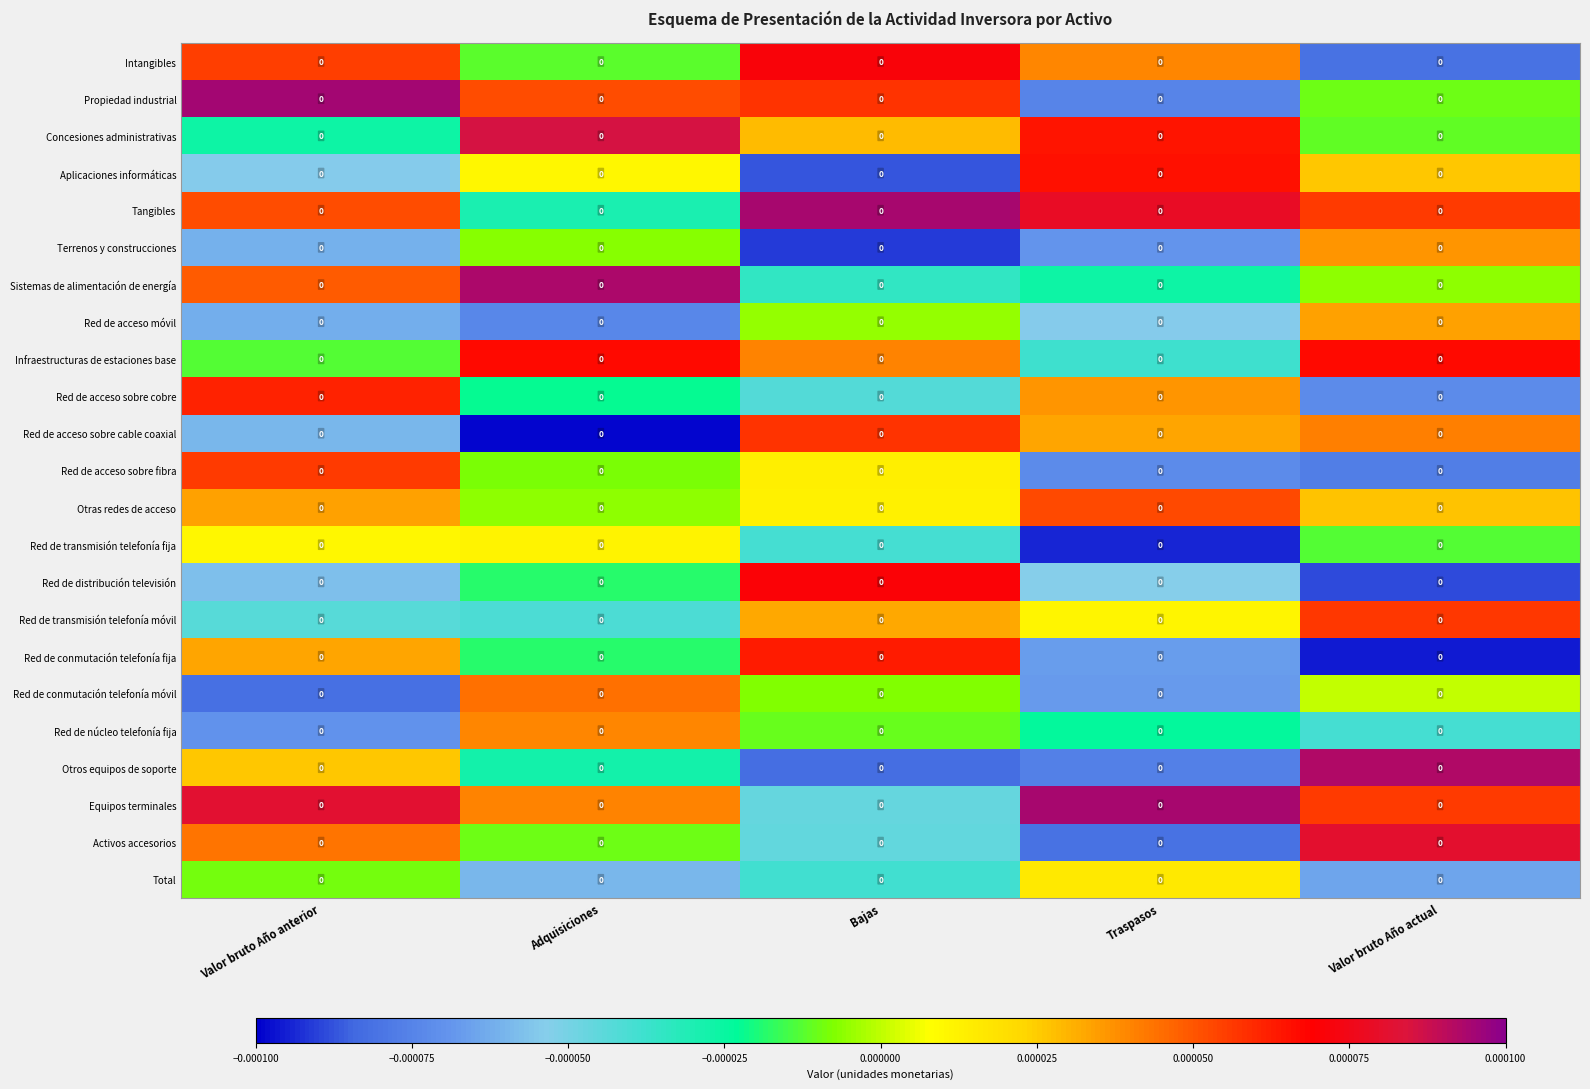

At how many categories does at least one series exceed 0?

5